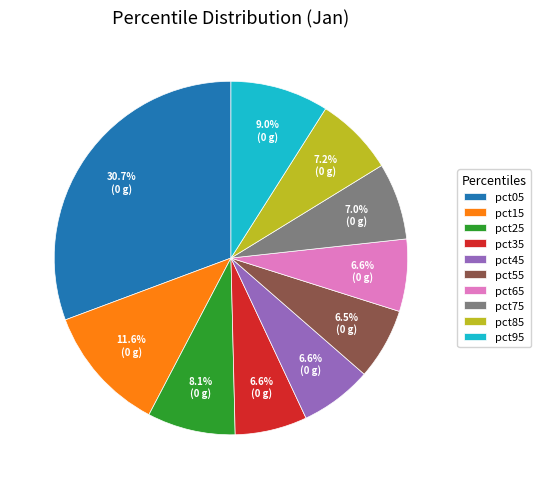

Which slice is the largest?

pct05